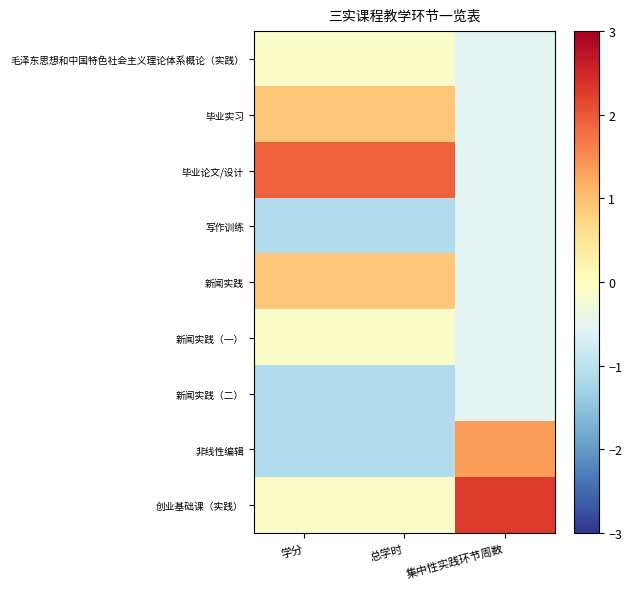

Reading left to right, list all the values displayed in this chart.

毛泽东思想和中国特色社会主义理论体系概论（实践）: 学分=-0.1	总学时=-0.1	集中性实践环节周数=-0.5
毕业实习: 学分=0.9	总学时=0.9	集中性实践环节周数=-0.5
毕业论文/设计: 学分=1.9	总学时=1.9	集中性实践环节周数=-0.5
写作训练: 学分=-1.1	总学时=-1.1	集中性实践环节周数=-0.5
新闻实践: 学分=0.9	总学时=0.9	集中性实践环节周数=-0.5
新闻实践（一）: 学分=-0.1	总学时=-0.1	集中性实践环节周数=-0.5
新闻实践（二）: 学分=-1.1	总学时=-1.1	集中性实践环节周数=-0.5
非线性编辑: 学分=-1.1	总学时=-1.1	集中性实践环节周数=1.4
创业基础课（实践）: 学分=-0.1	总学时=-0.1	集中性实践环节周数=2.3